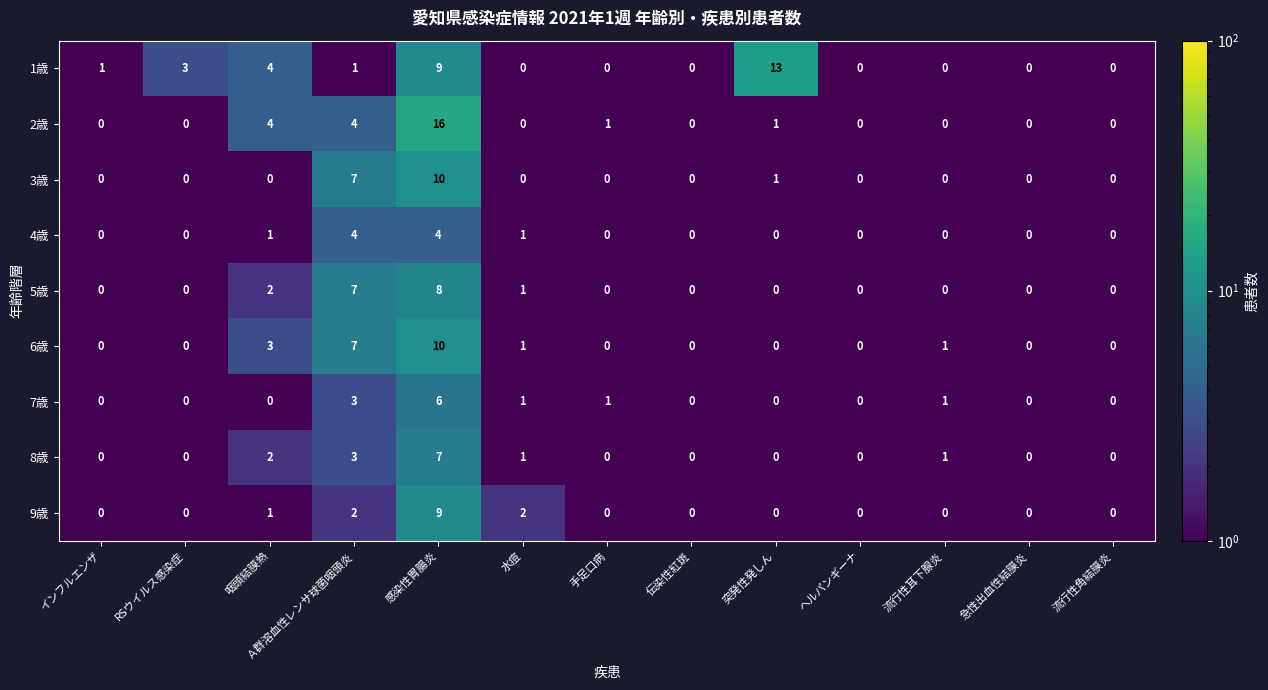

At which category is the sum across all series the highest?

感染性胃腸炎